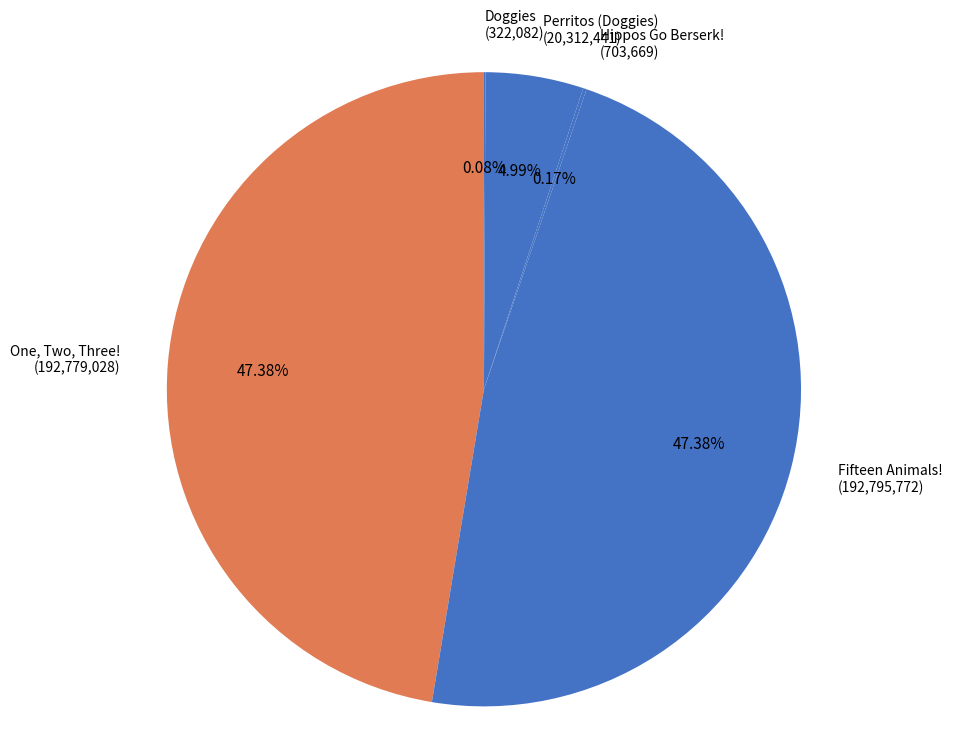

Does any single category account for the majority?

No